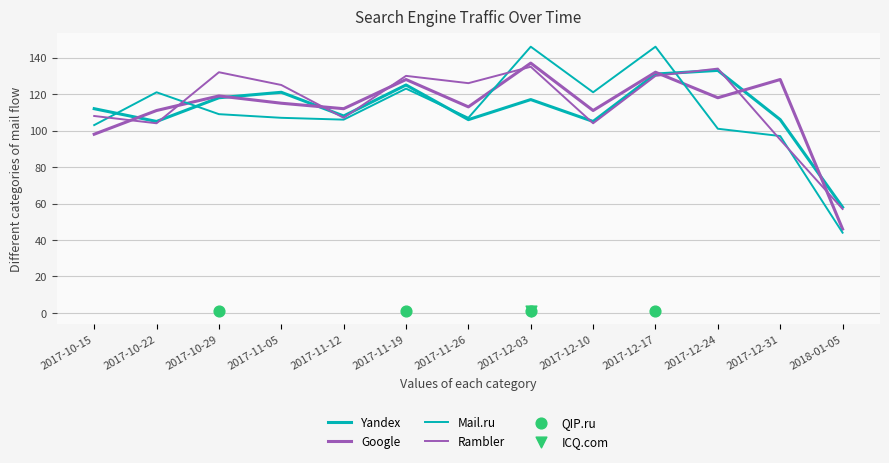

Which series has the largest total across all categories?

Rambler